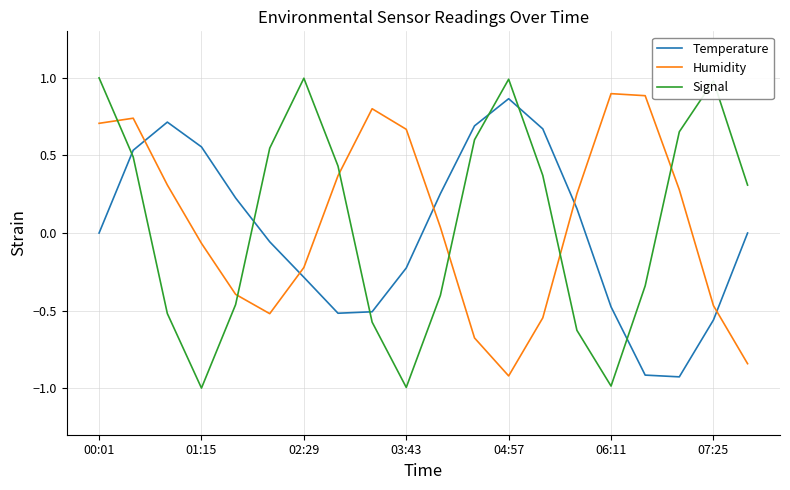

Which series ends up on top after the final intersection of Humidity and Temperature?

Temperature